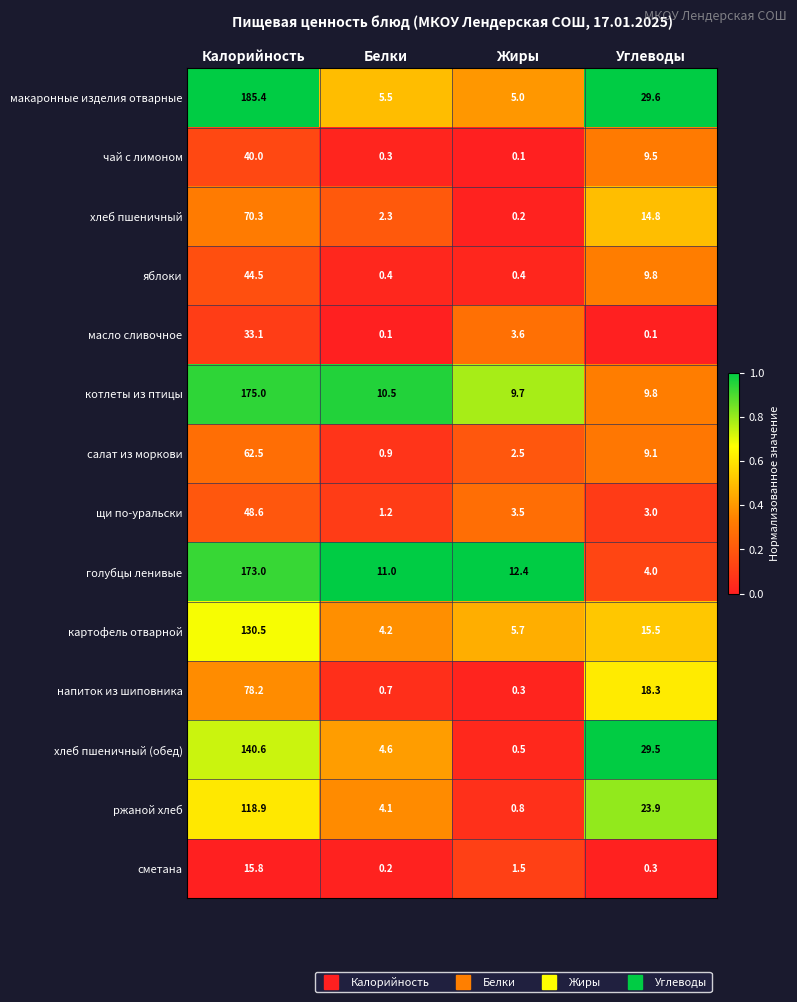

Count the number of data series in this chart.

14